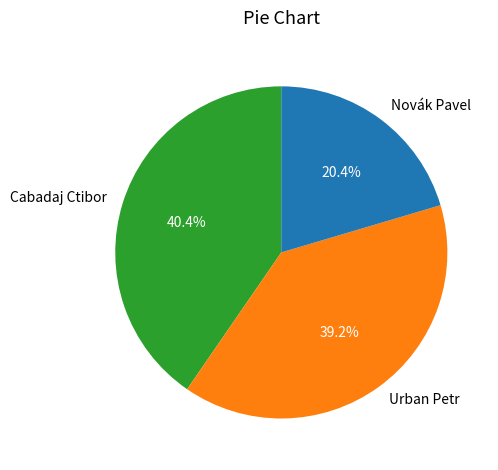

What is the largest slice in the pie chart?

Cabadaj Ctibor